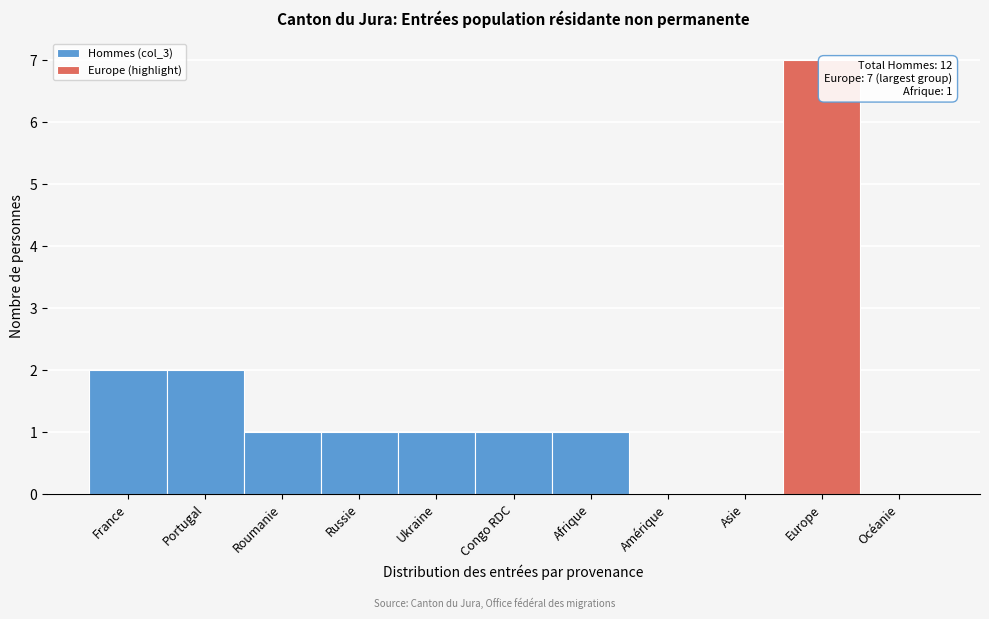

Reading left to right, what are all the values shown in this chart?

France=2	Portugal=2	Roumanie=1	Russie=1	Ukraine=1	Congo RDC=1	Afrique=1	Amérique=0	Asie=0	Europe=7	Océanie=0